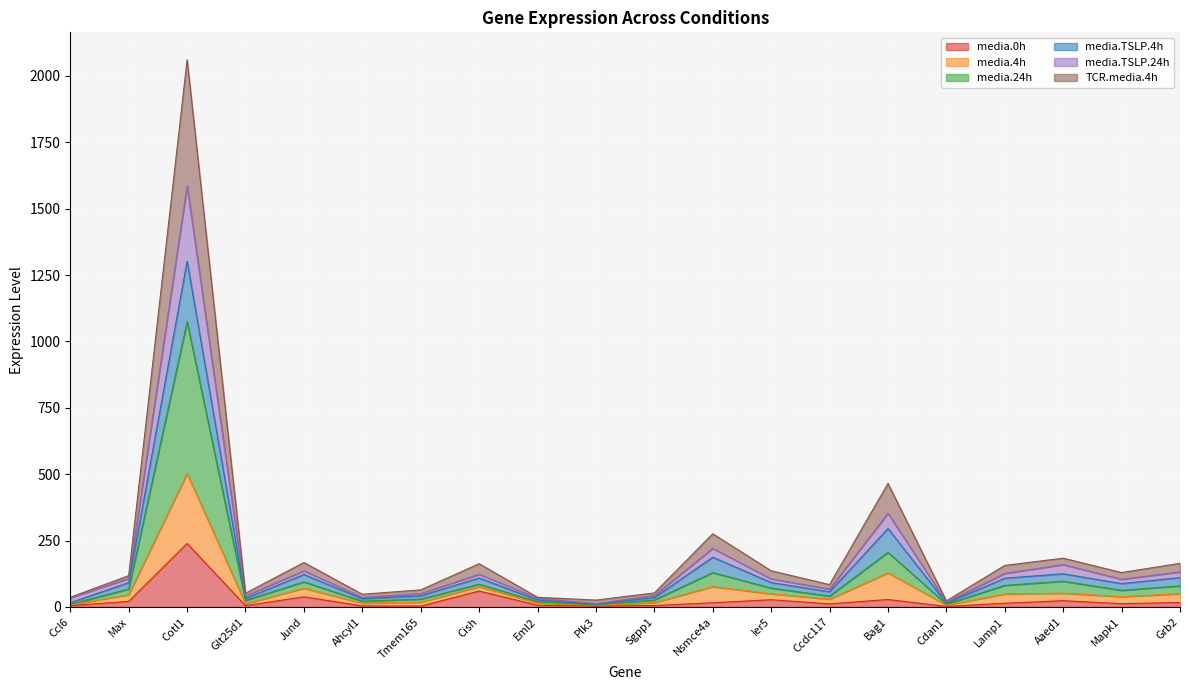

What is the value of the media.0h point at the 19th from the left?

12.5